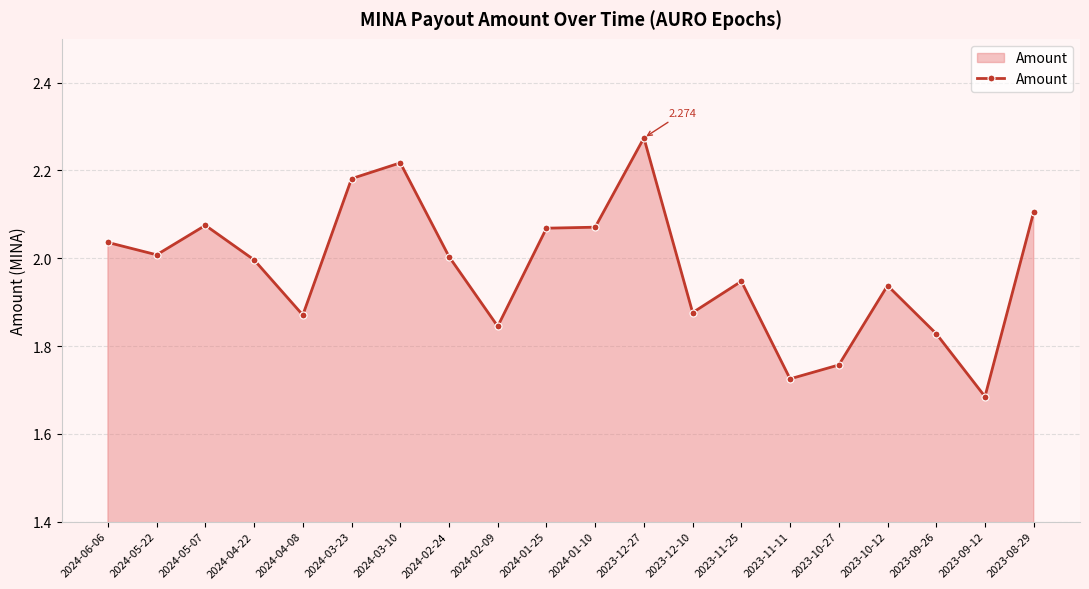

Count the number of data series in this chart.

1